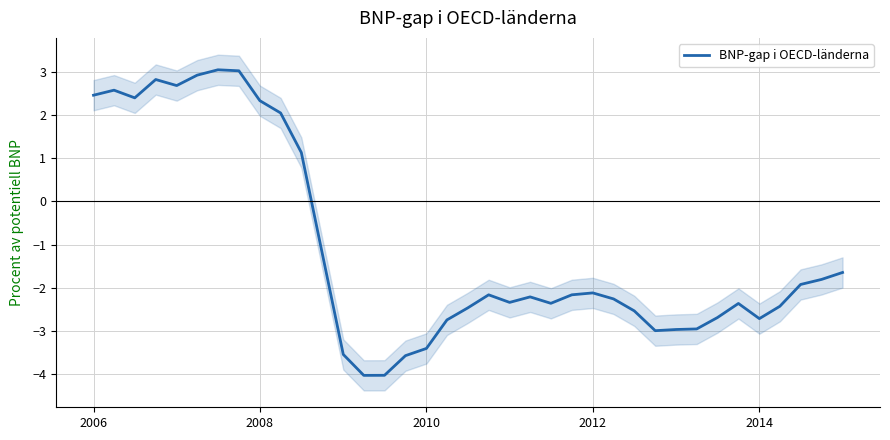

How many points are lower than both their immediate neighbors (excluding endpoints)?

7